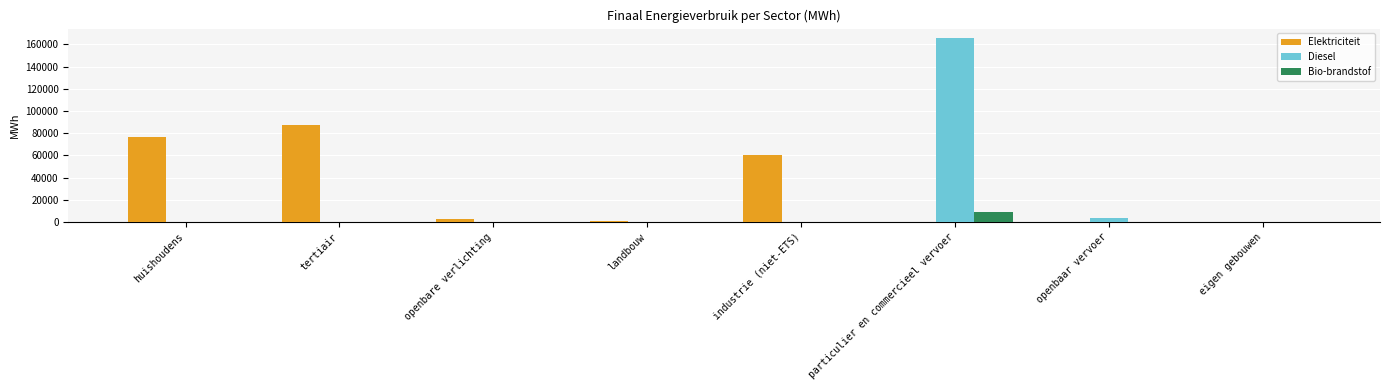

Between industrie (niet-ETS) and openbaar vervoer, which series saw the biggest shift?

Elektriciteit